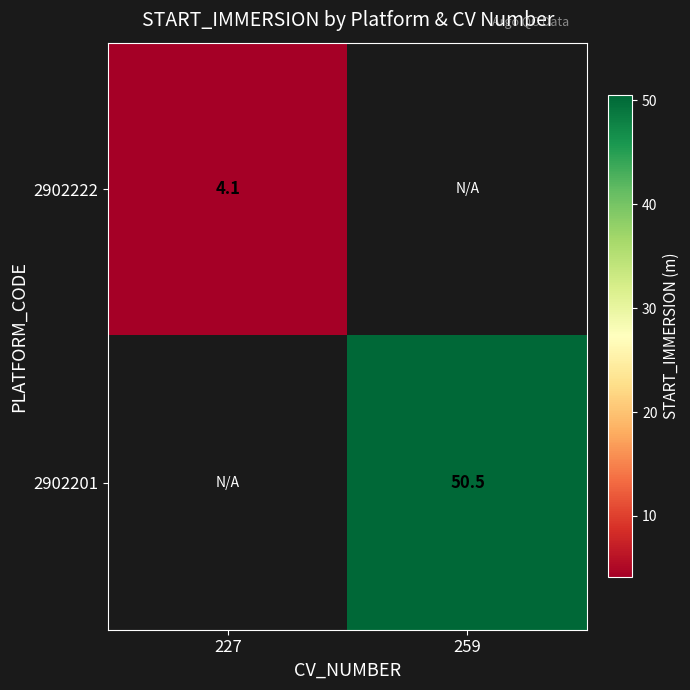

The 2902201 series shows 85.1 at 259. True or false?

False